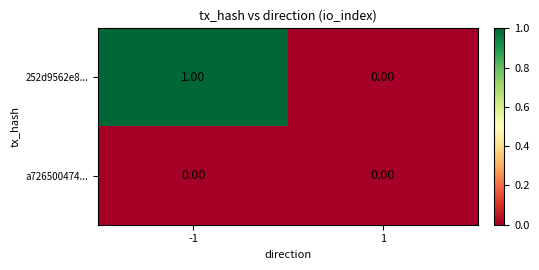

Which series has the largest total across all categories?

252d9562e8...